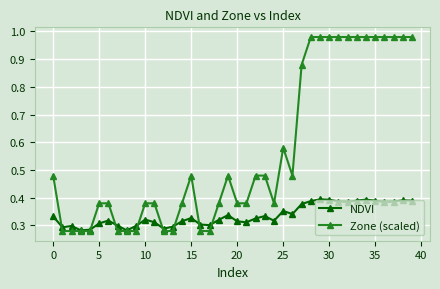

Which series has the widest spread of values?

Zone (scaled)